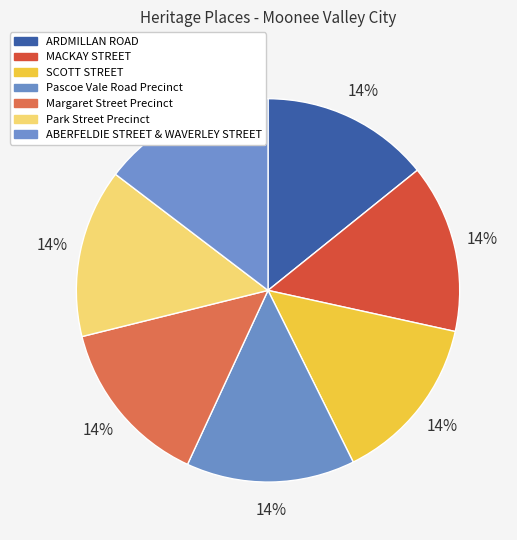

Which slice is the largest?

ABERFELDIE STREET & WAVERLEY STREET